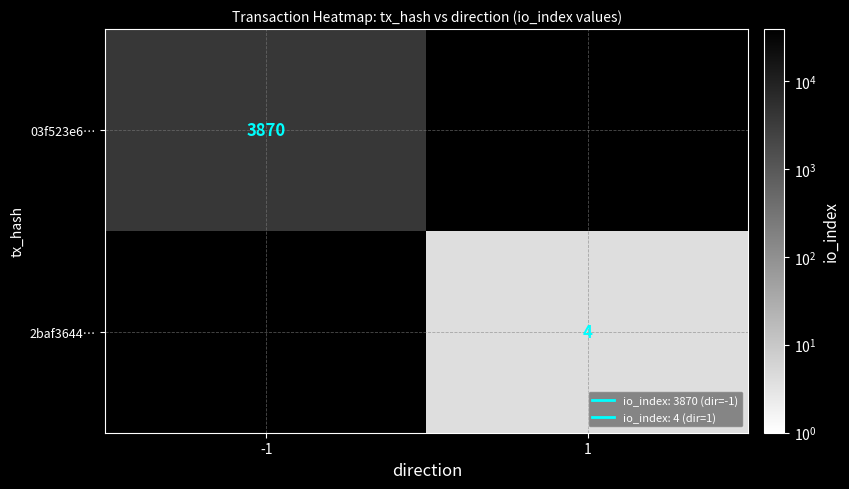

True or false: 03f523e6… has a value of 3870 at -1.

True